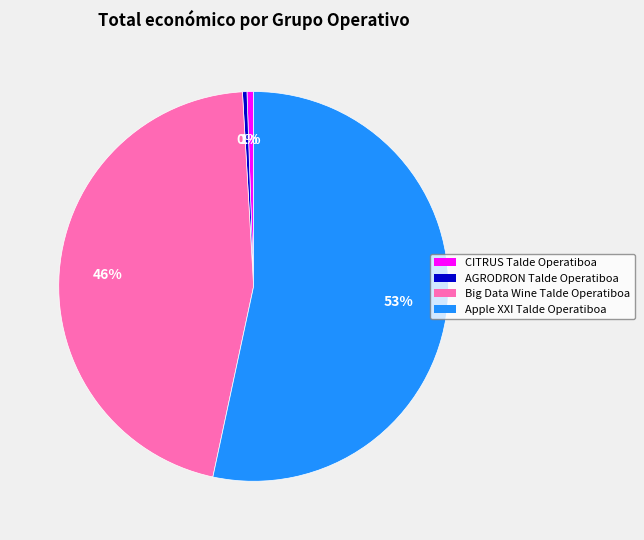

To the nearest percent, what is the difference between the largest and smallest slice percentages?

53%